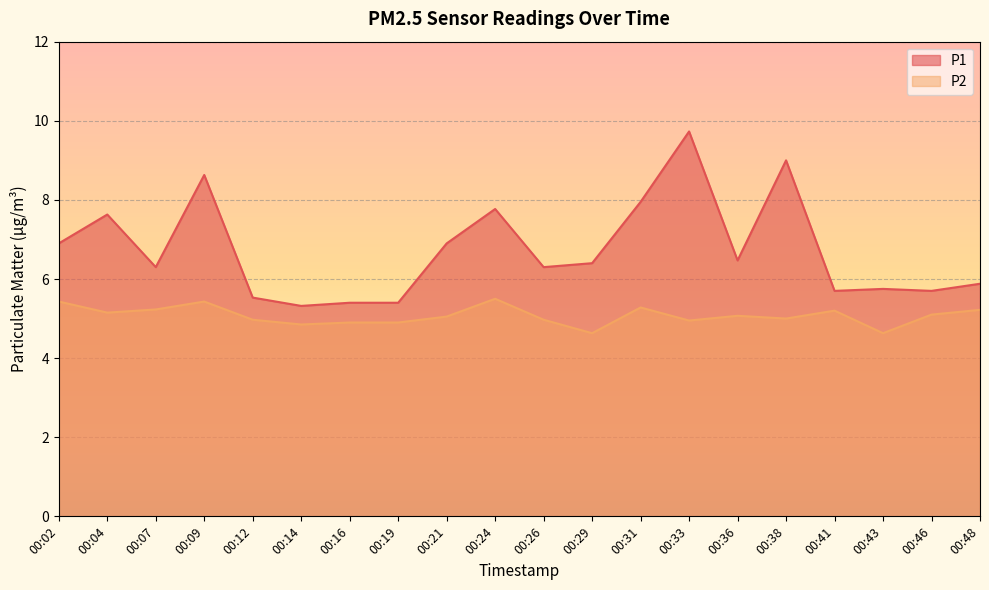

What is the difference between the second highest and second lowest values in the P1 series?

3.6